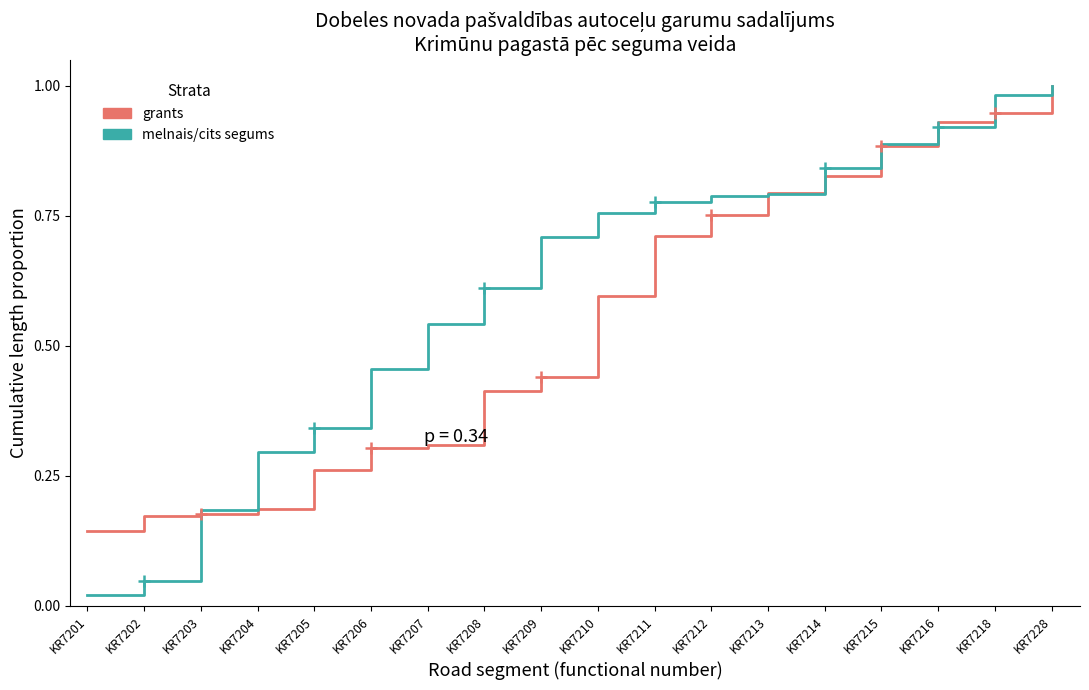

Which series changed the most between KR7205 and KR7209?

melnais/cits segums